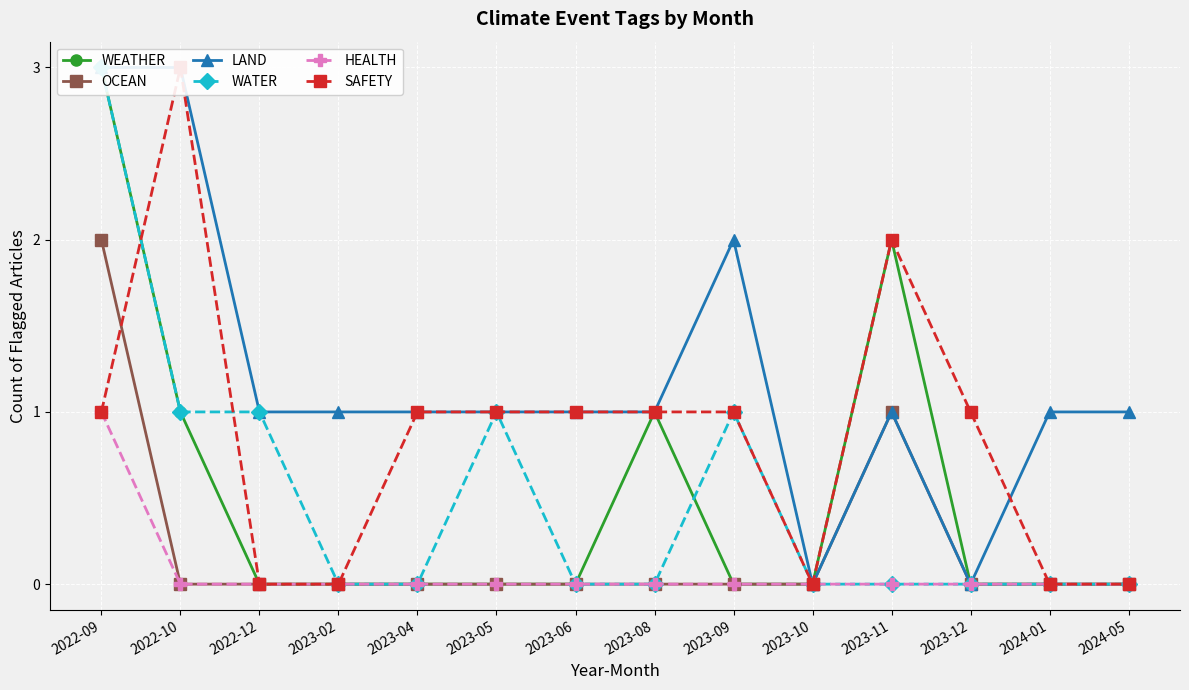

At which category does WATER reach its first local peak?

2023-05